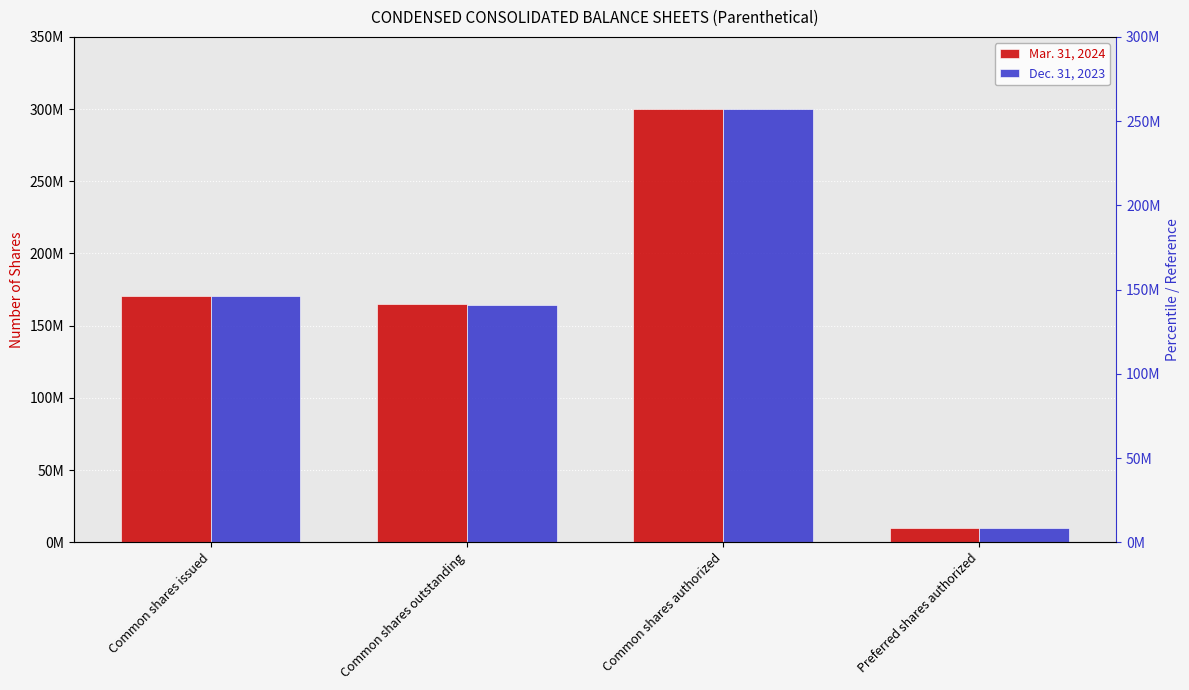

How many distinct data groups are displayed?

2